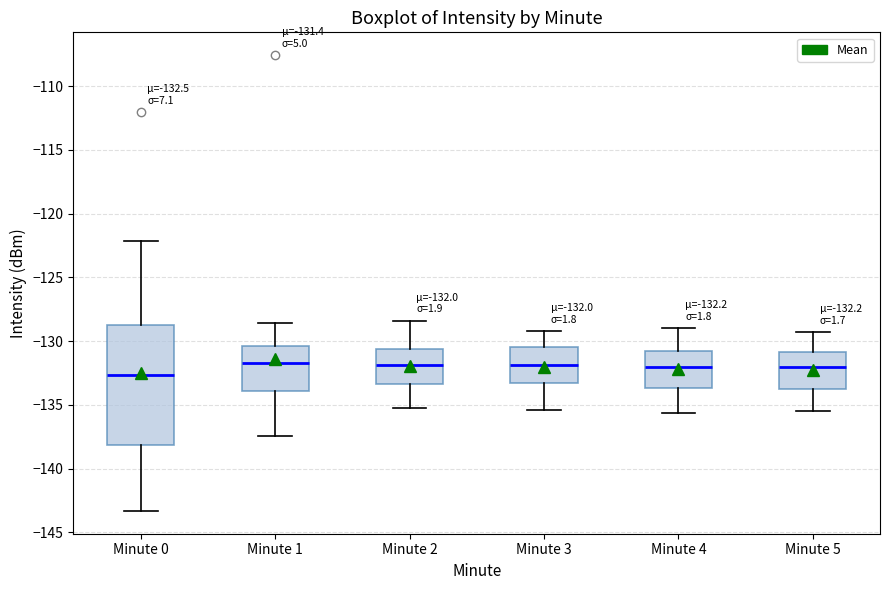

Which box's median line is the lowest?

Minute 0